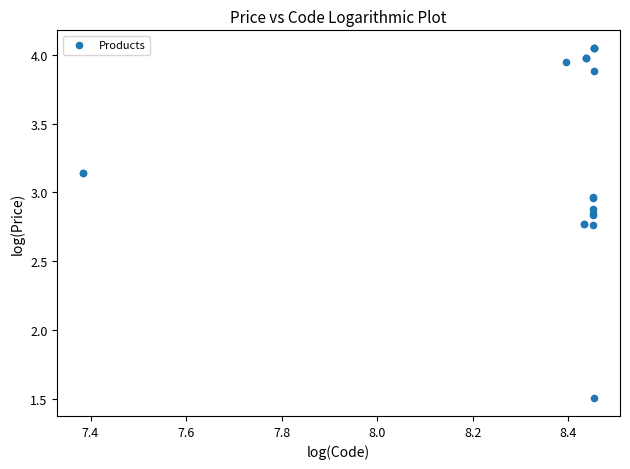

What Y value in the scatter plot is closest to 2?

1.5